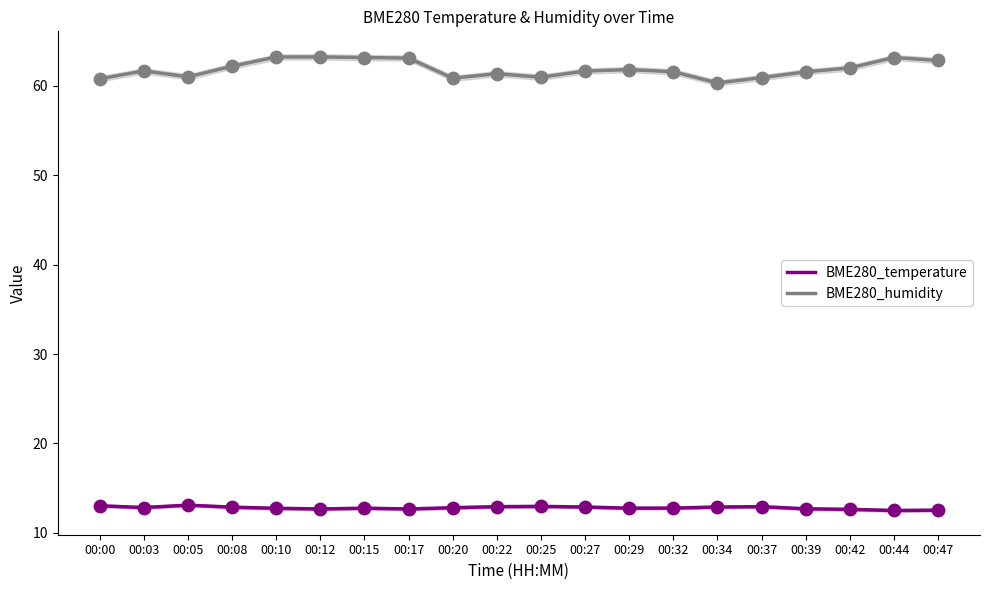

At how many categories does at least one series exceed 49?

20